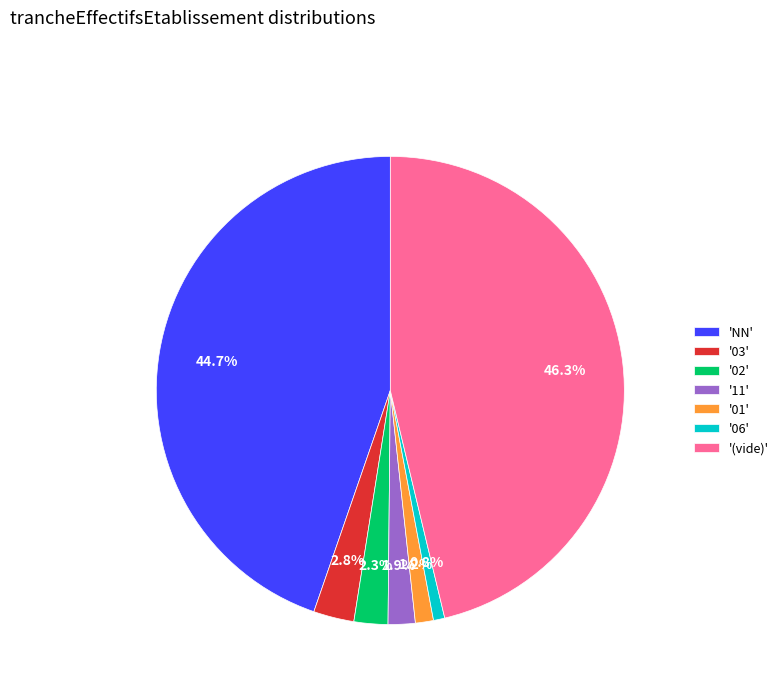

Which category has the biggest portion of the pie?

'(vide)'